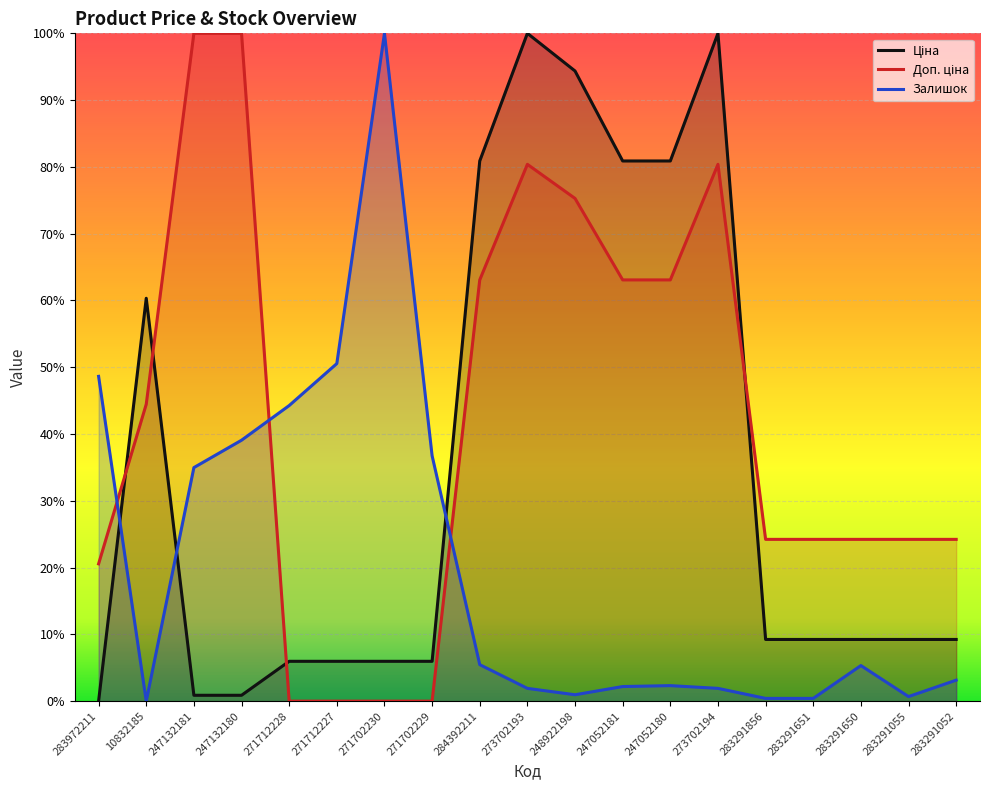

What is the label of the 4th point from the right?

283291651